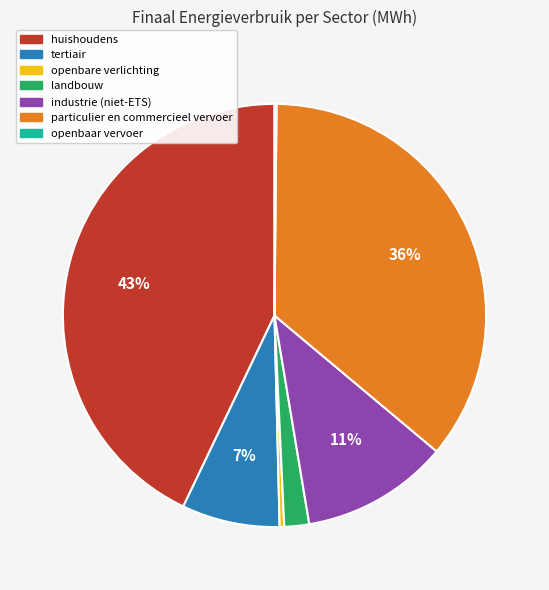

What is the ratio of the value at huishoudens to the value at particulier en commercieel vervoer?

1.2